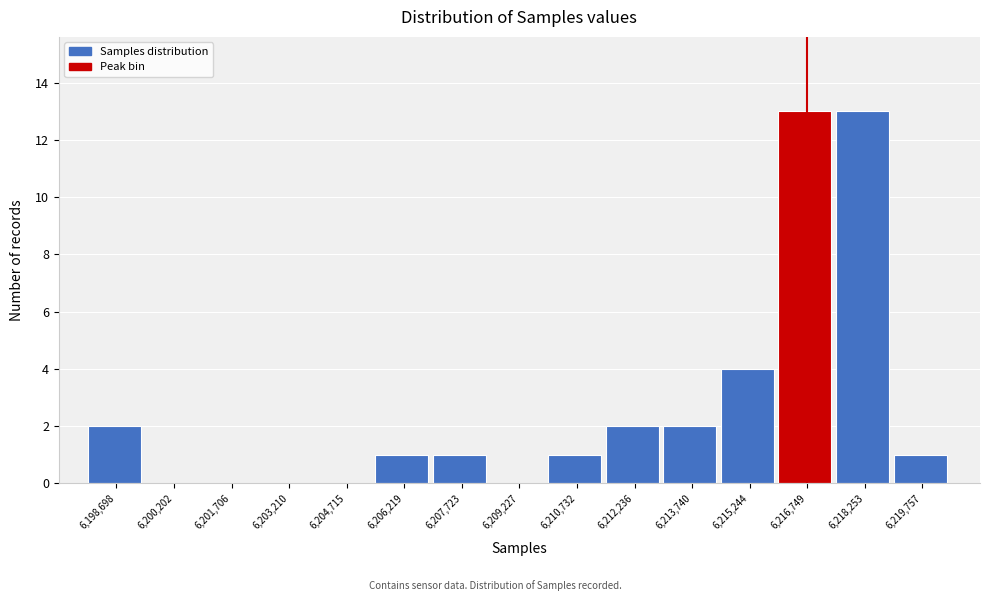

Reading left to right, list all the values displayed in this chart.

6,198,698=2	6,200,202=0	6,201,706=0	6,203,210=0	6,204,715=0	6,206,219=1	6,207,723=1	6,209,227=0	6,210,732=1	6,212,236=2	6,213,740=2	6,215,244=4	6,216,749=13	6,218,253=13	6,219,757=1